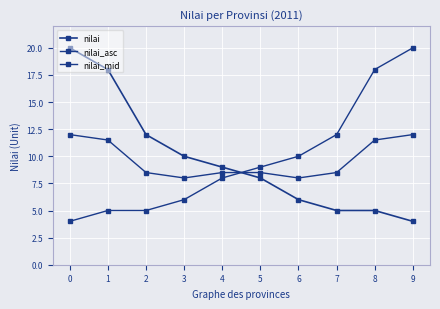

What is the value of the nilai_mid point at the 10th from the left?

12.0